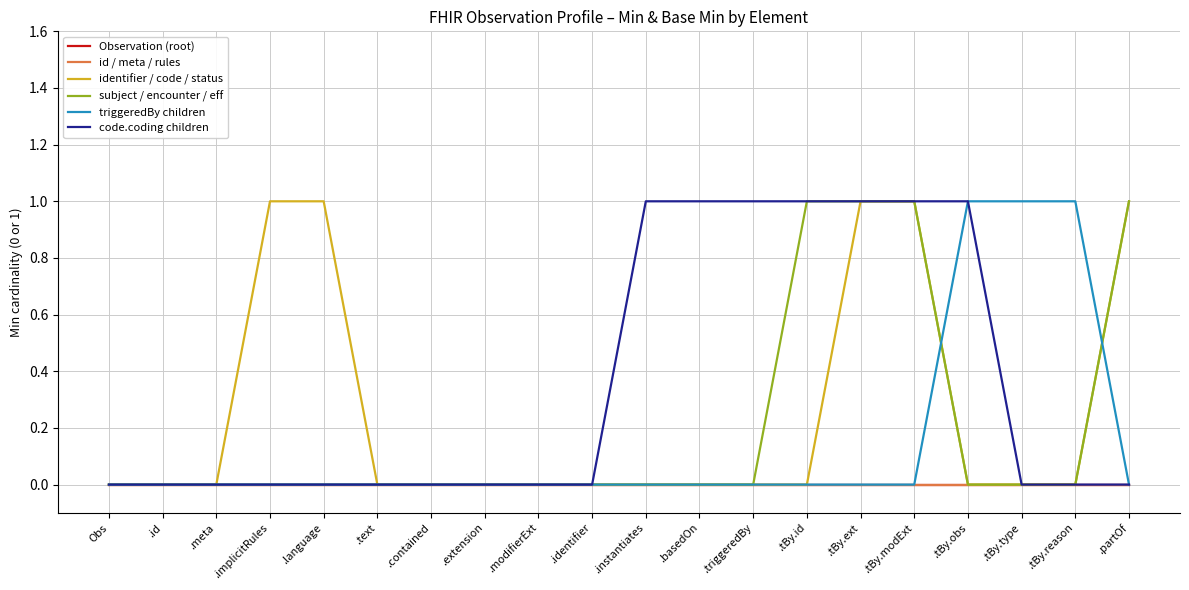

Which series changed the most between .triggeredBy and .tBy.modExt?

identifier / code / status